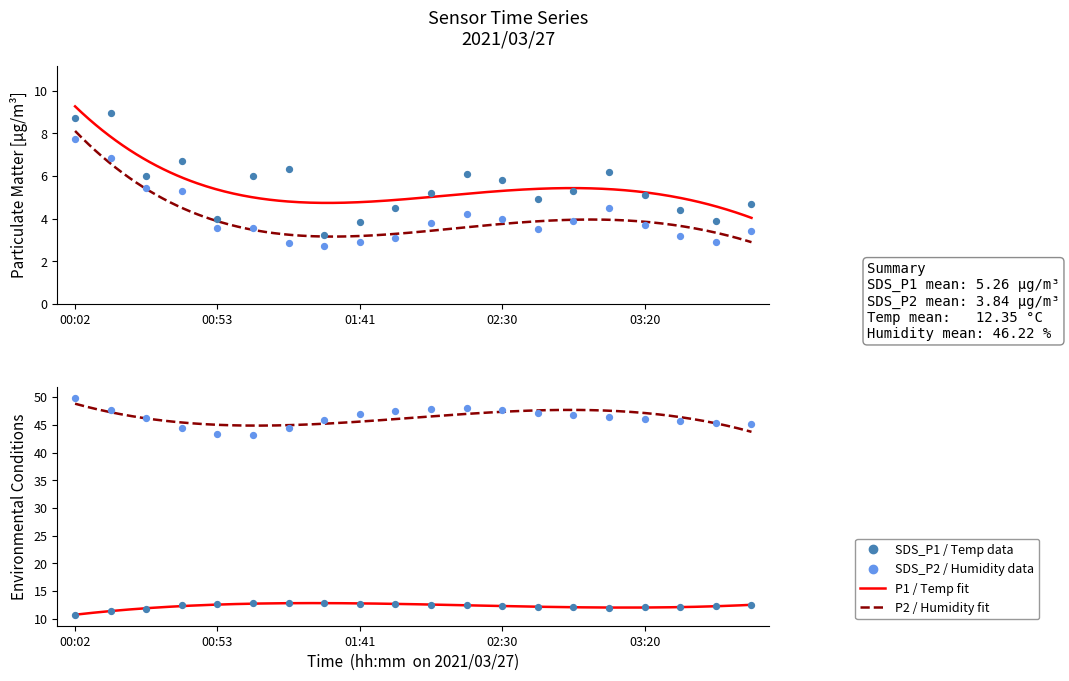

Which series has the largest total across all categories?

Humidity (%)